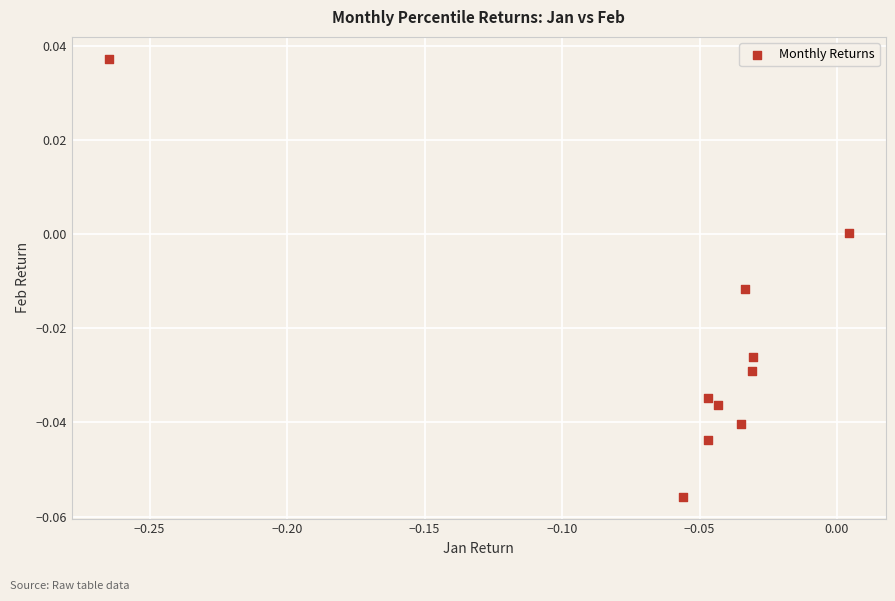

What is the range of X values (max minus min)?

0.3